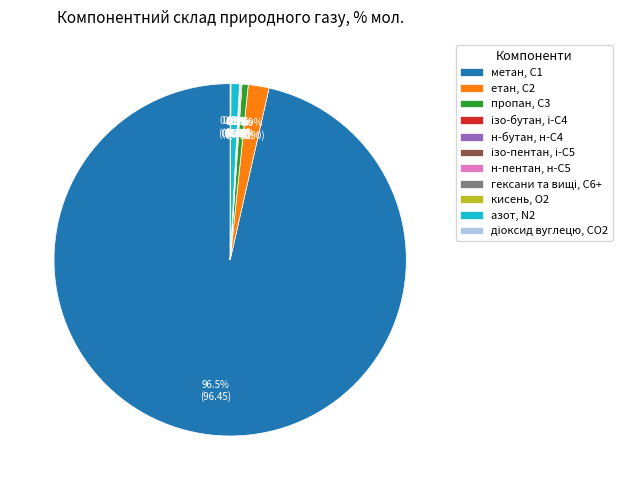

Which slice is the largest?

метан, С1